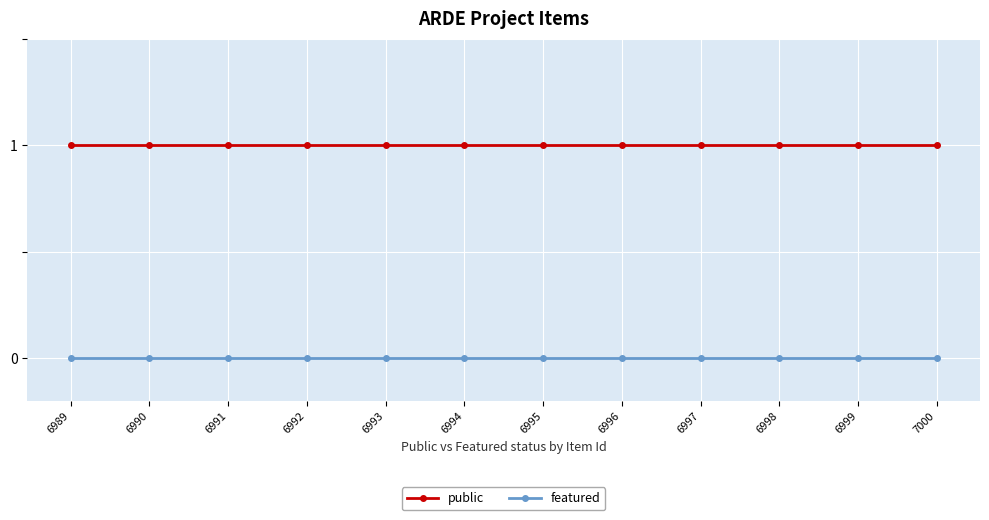

Reading right to left, extract all data points from this chart.

public: 7000=1	6999=1	6998=1	6997=1	6996=1	6995=1	6994=1	6993=1	6992=1	6991=1	6990=1	6989=1
featured: 7000=0	6999=0	6998=0	6997=0	6996=0	6995=0	6994=0	6993=0	6992=0	6991=0	6990=0	6989=0